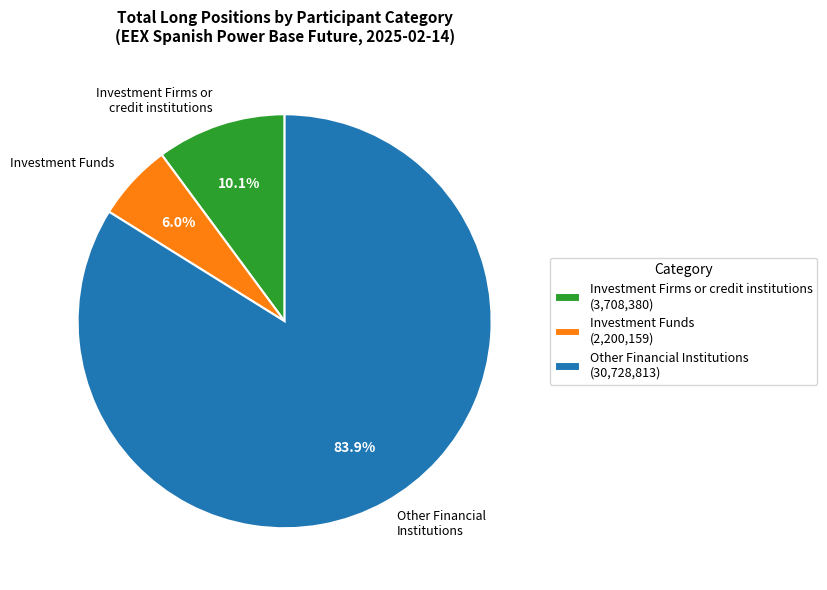

What is the ratio of the value at Other Financial Institutions to the value at Investment Funds?

14.0